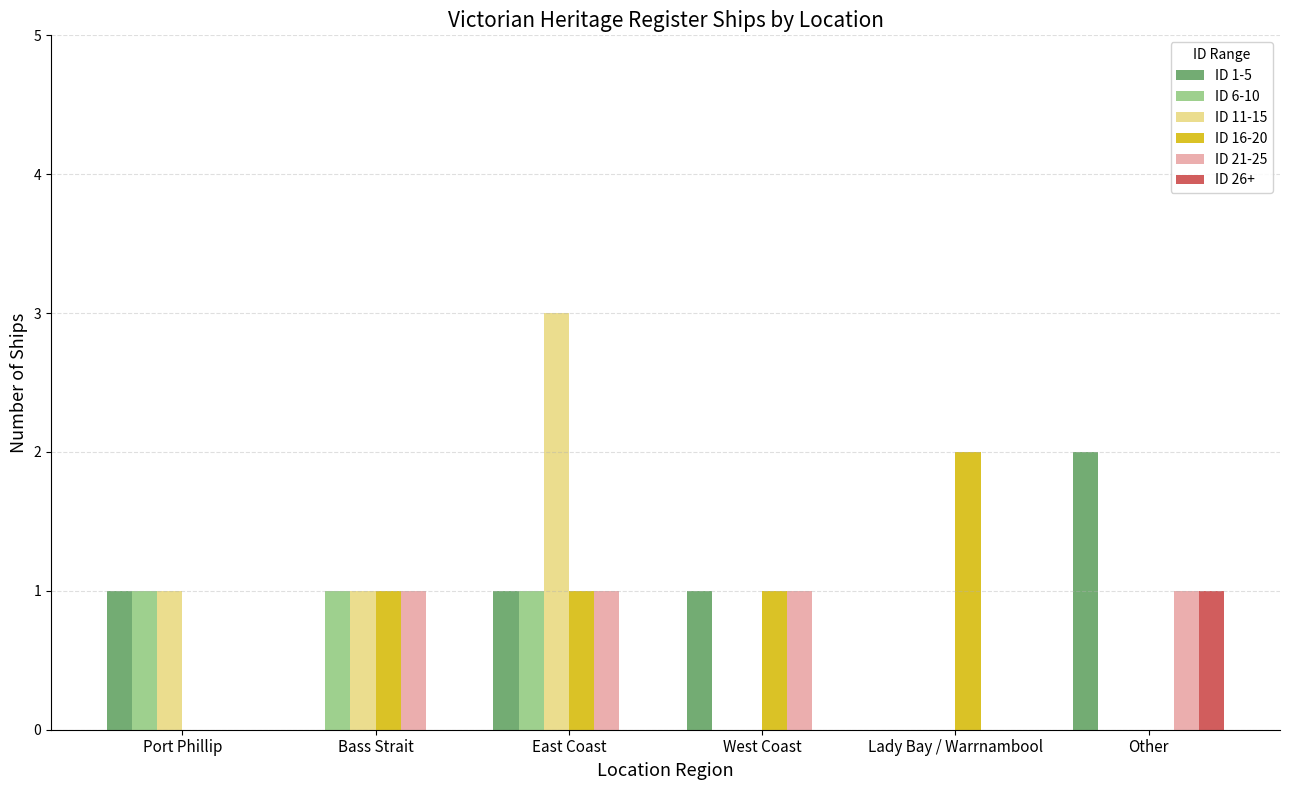

Which category has the highest value across all series?

East Coast